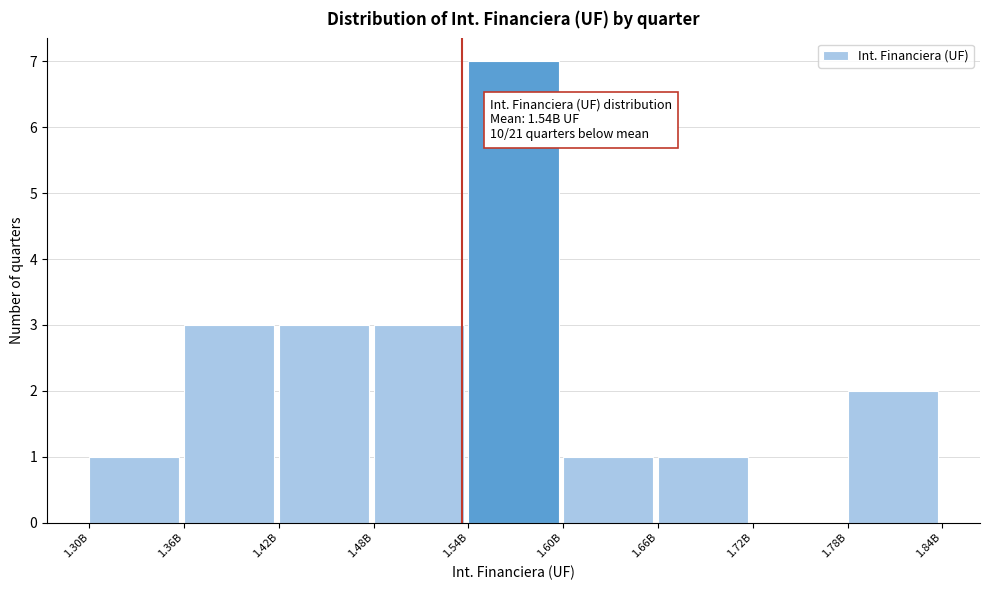

Reading left to right, list all the values displayed in this chart.

1.30B=1	1.36B=3	1.42B=3	1.48B=3	1.54B=7	1.60B=1	1.66B=1	1.72B=0	1.78B=2